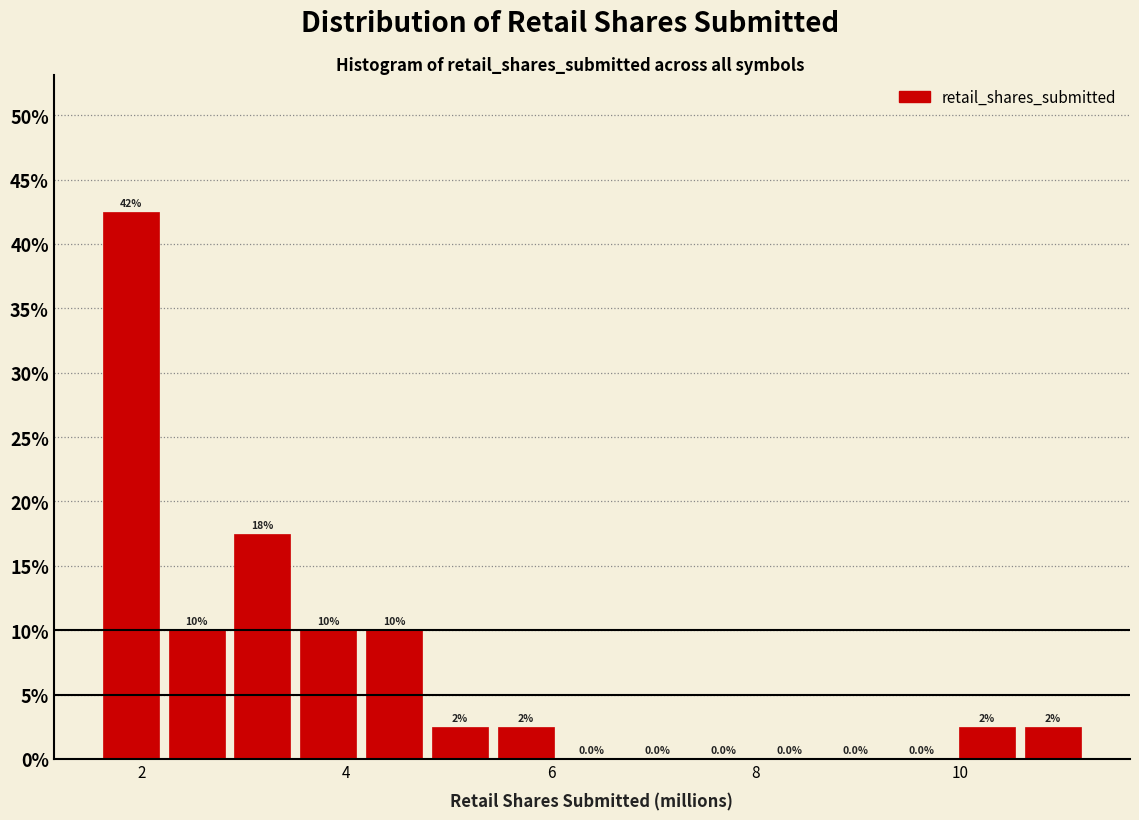

Around what value on the x-axis is the tallest bar? Give the approximate position of its centre, as read against the axis.

1.8